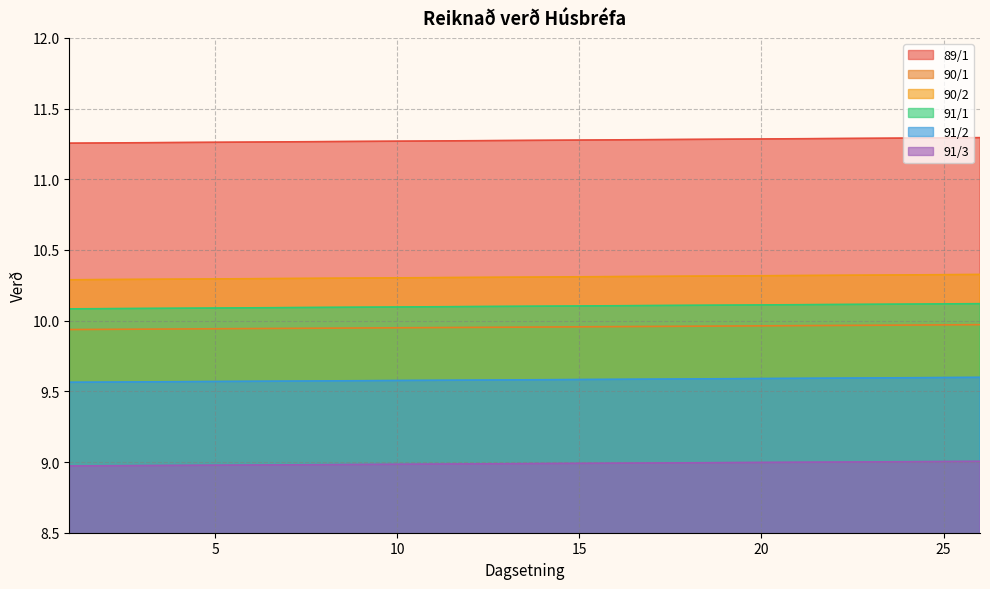

What is the maximum value shown in the chart?

11.3